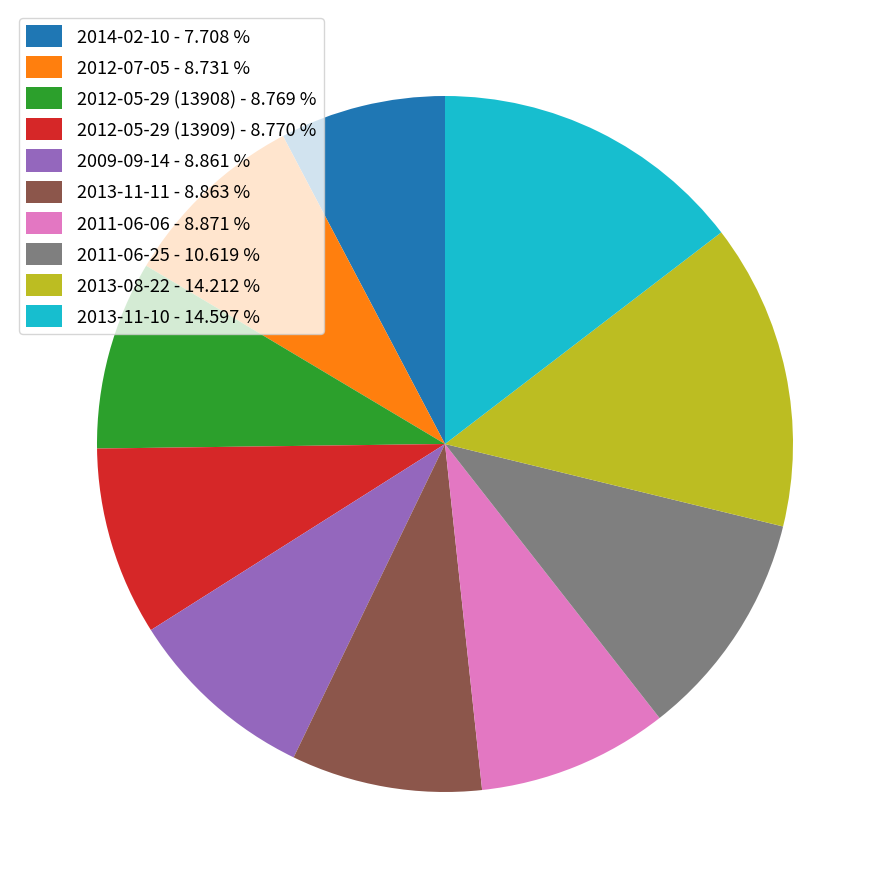

Count the number of slices in the pie.

10